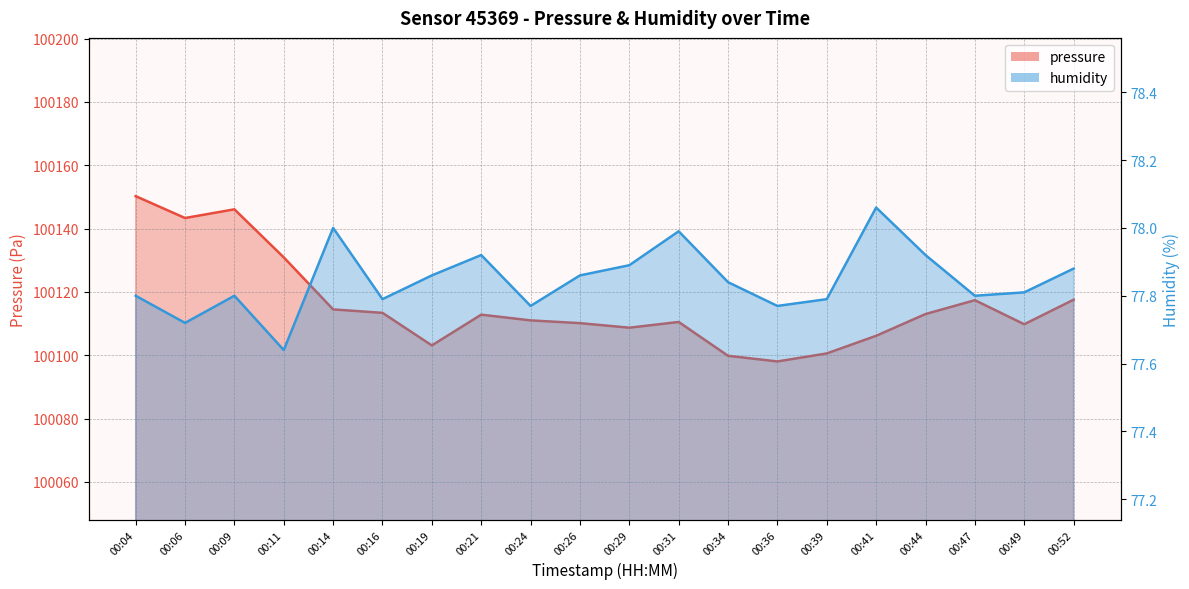

What is the total value across all series at 00:36?

100175.8